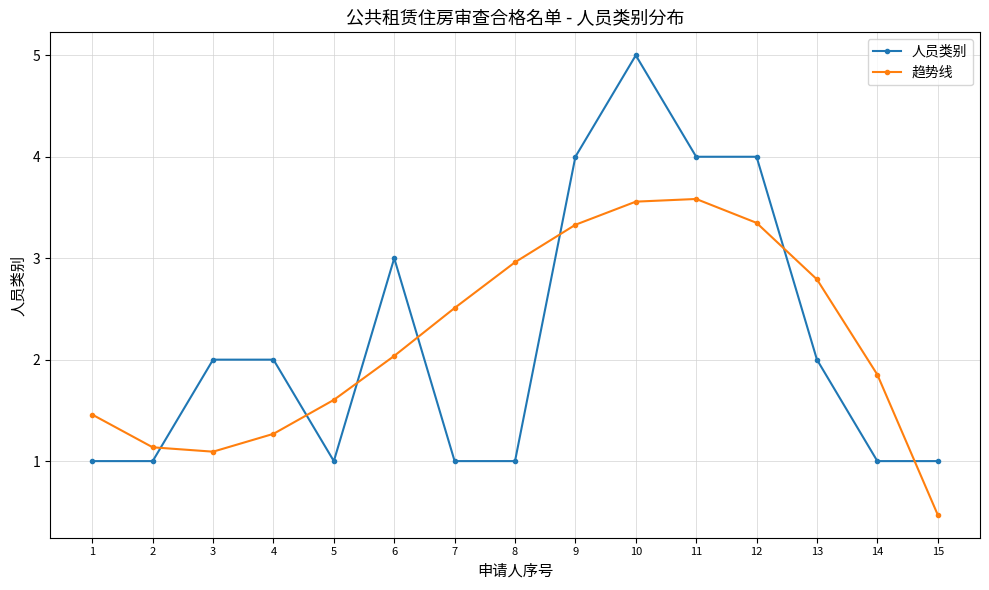

Reading left to right, what are all the values shown in this chart?

人员类别: 1=1.0	2=1.0	3=2.0	4=2.0	5=1.0	6=3.0	7=1.0	8=1.0	9=4.0	10=5.0	11=4.0	12=4.0	13=2.0	14=1.0	15=1.0
趋势线: 1=1.5	2=1.1	3=1.1	4=1.3	5=1.6	6=2.0	7=2.5	8=3.0	9=3.3	10=3.6	11=3.6	12=3.3	13=2.8	14=1.9	15=0.5